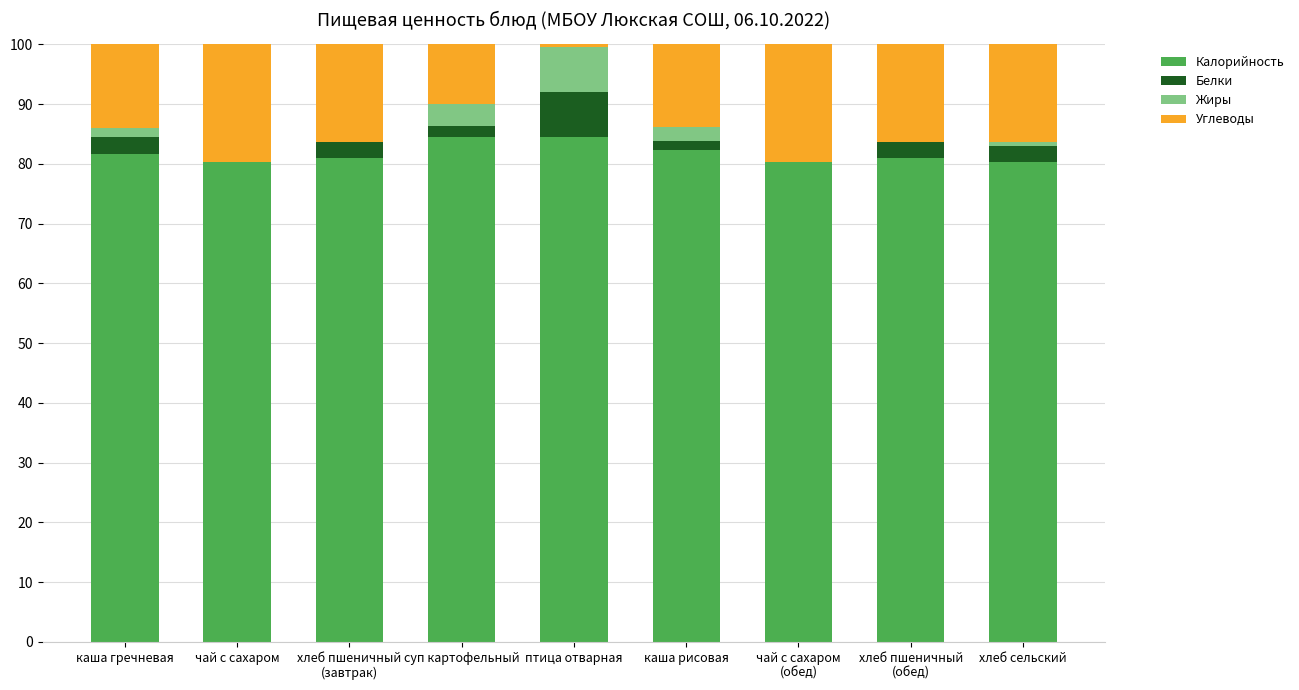

What is the maximum value for Калорийность?

84.5